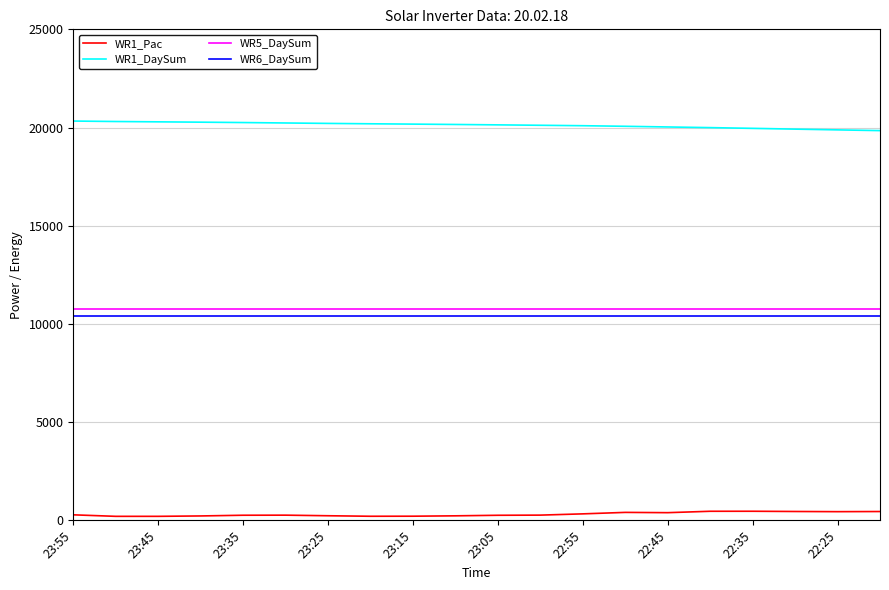

True or false: WR6_DaySum and WR1_Pac cross at least once.

False